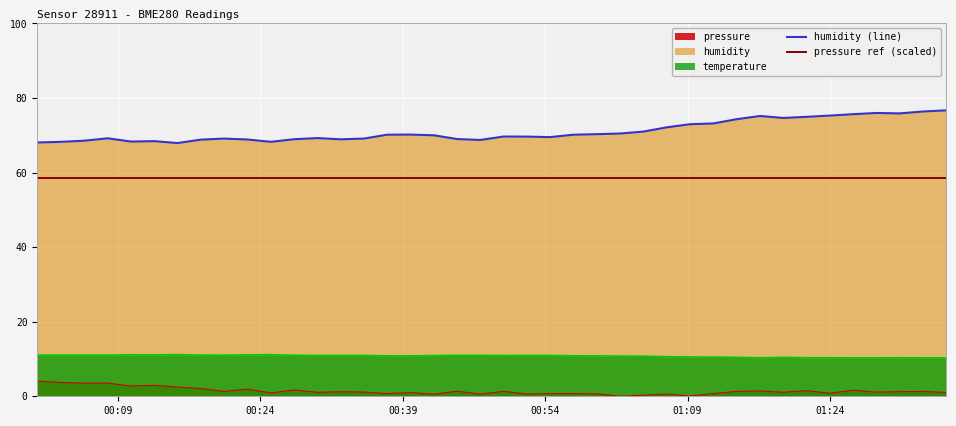

True or false: temperature and humidity (line) intersect in this chart.

False